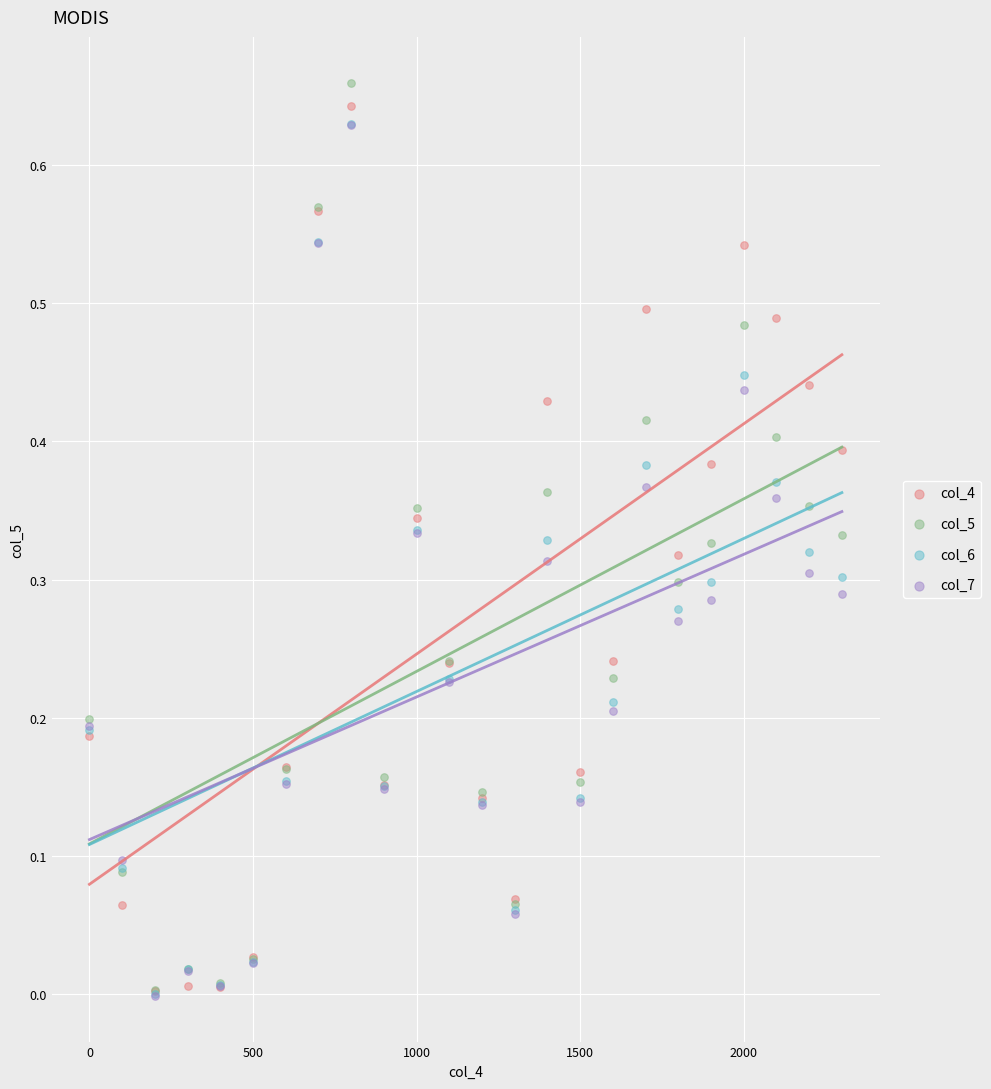

What are all the series names shown in the legend?

col_4, col_5, col_6, col_7